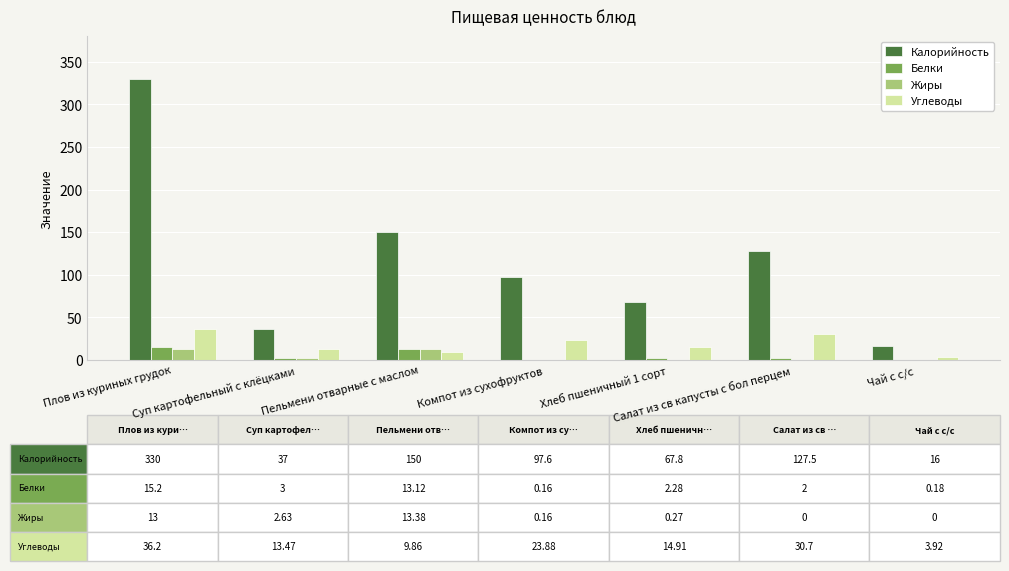

Are the bars grouped side by side (vs. stacked)?

Yes